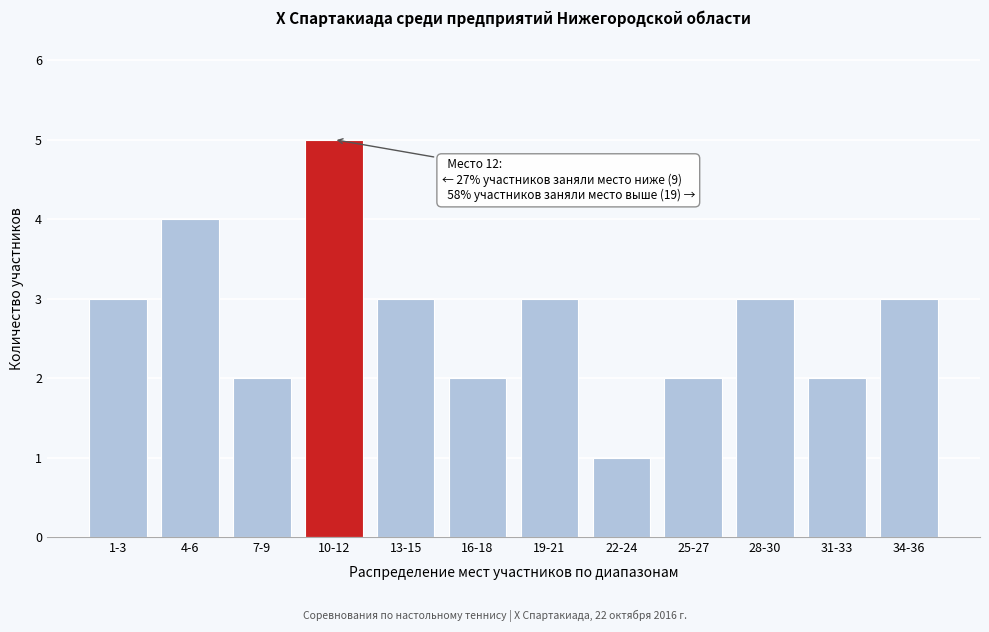

Reading right to left, what are all the values shown in this chart?

3	2	3	2	1	3	2	3	5	2	4	3